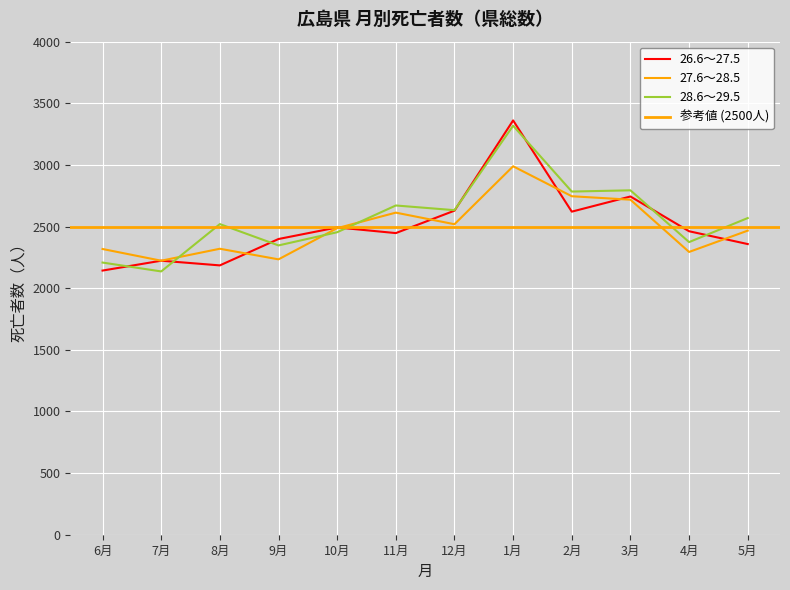

Rank the series by their maximum value, from highest to lowest.

26.6～27.5, 28.6～29.5, 27.6～28.5